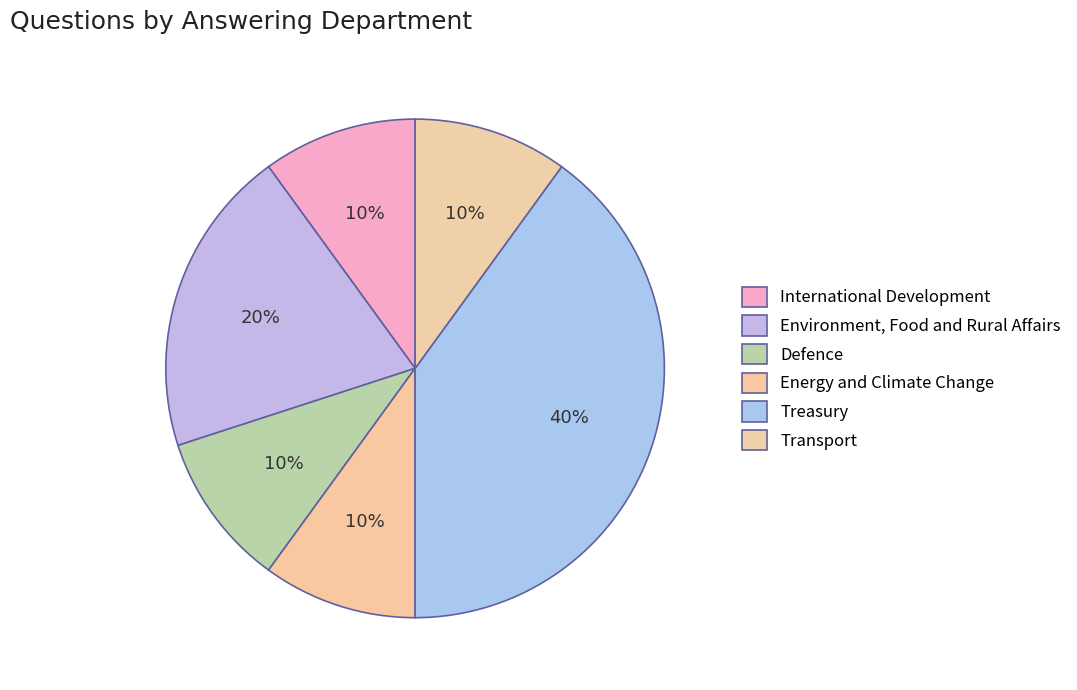

To the nearest percent, what percentage of the pie is International Development?

10%